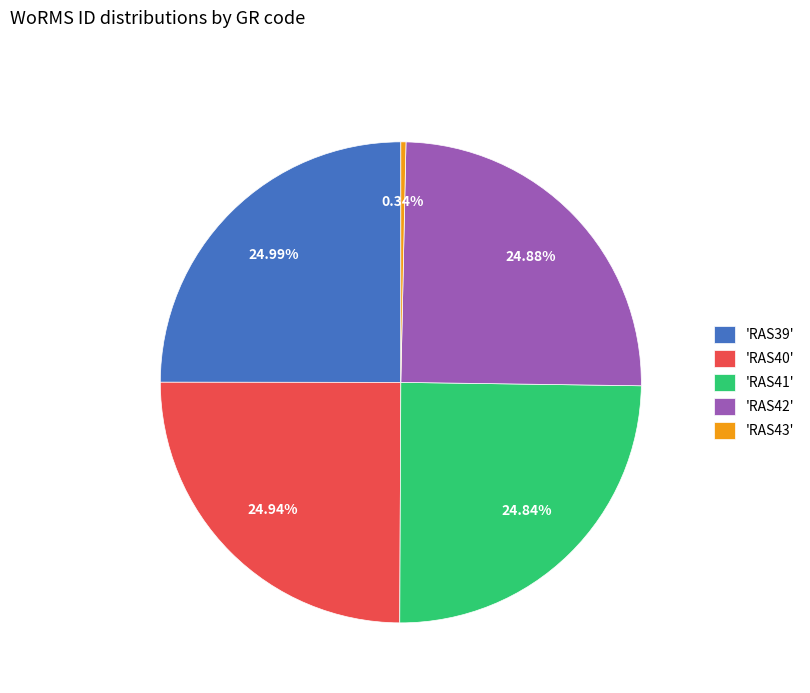

Is there any slice that represents more than half of the pie?

No